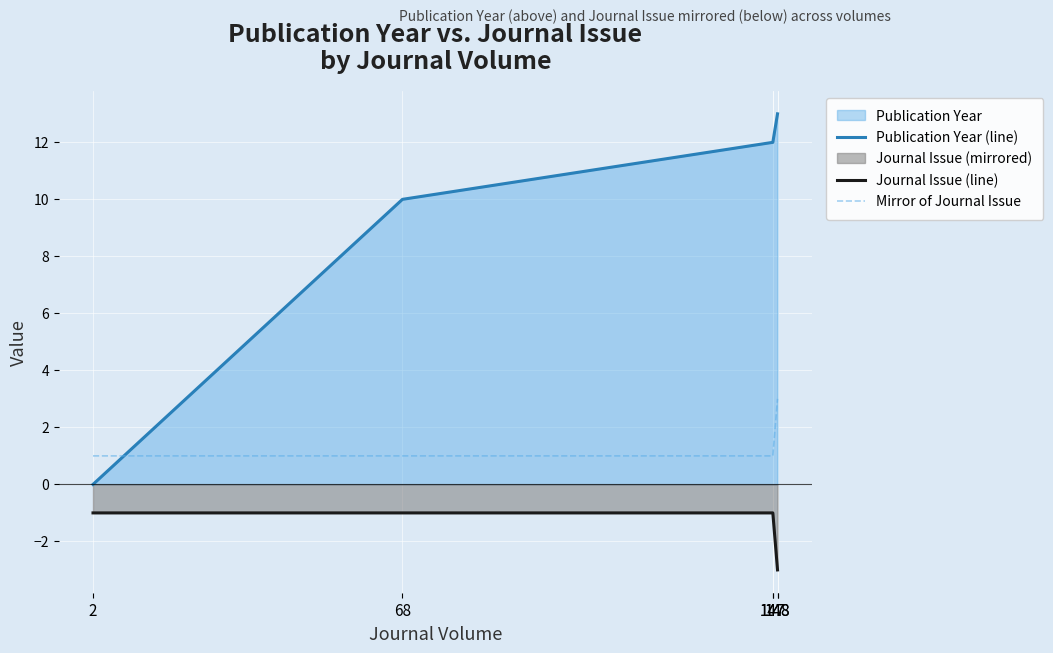

Which series has the largest total across all categories?

Publication Year (line)